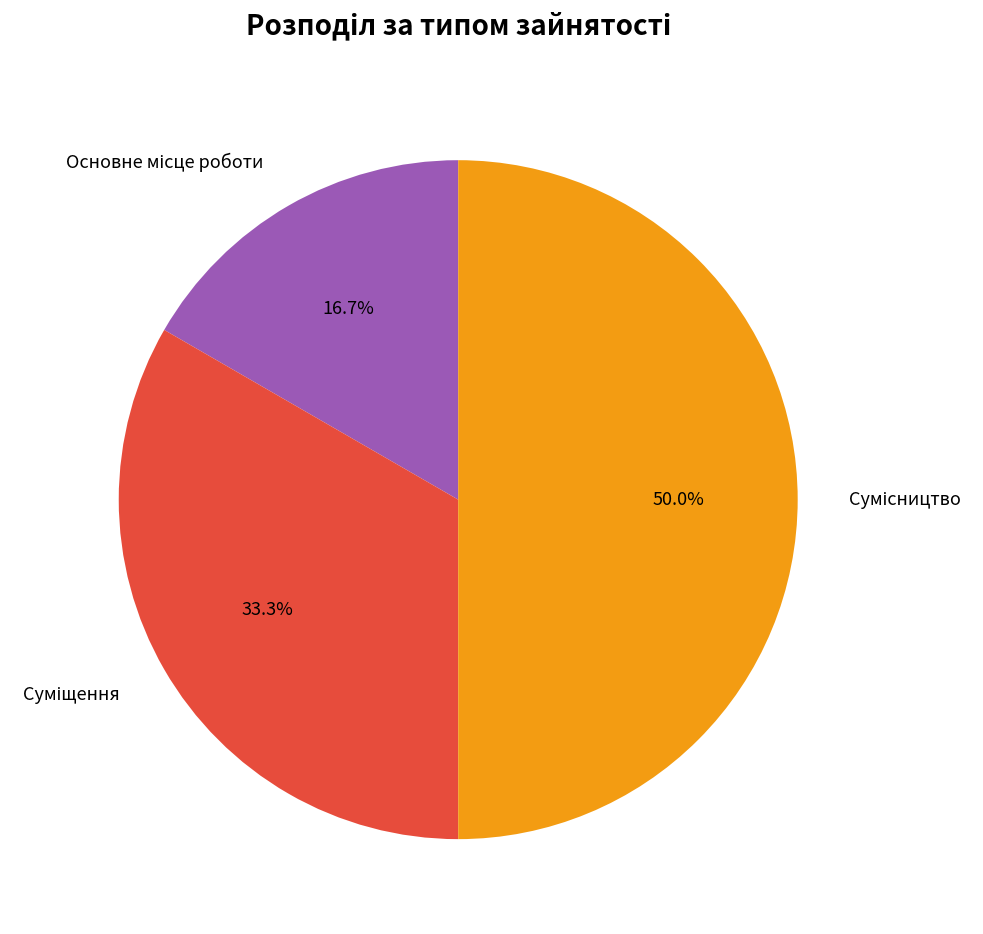

Is it true that Суміщення is 26% of the pie?

False